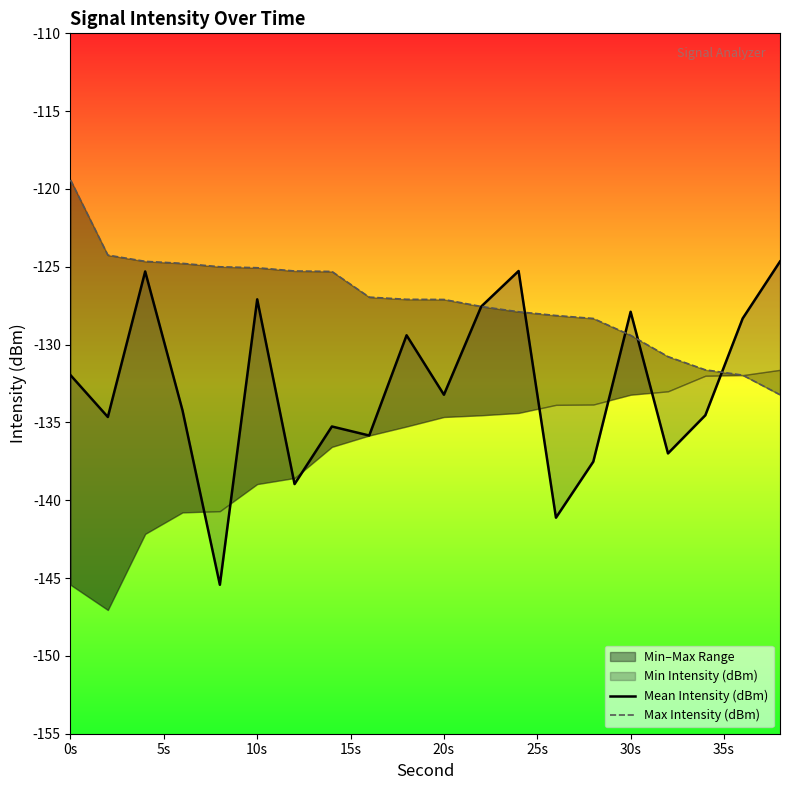

The Mean Intensity (dBm) series shows -242.0 at 5s. True or false?

False